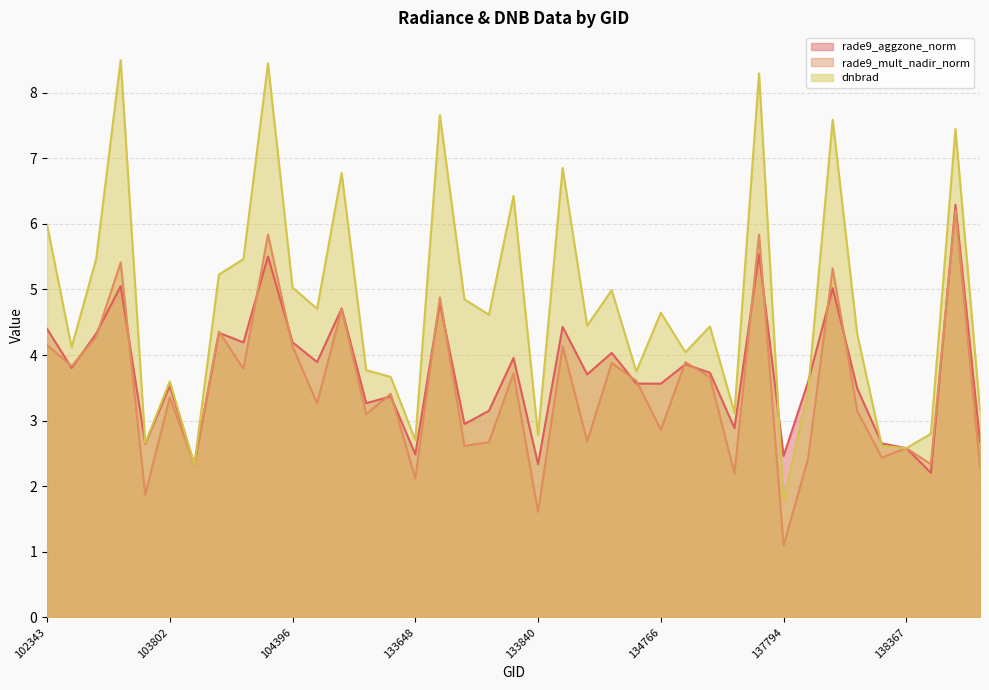

Which series changed the most between 103556 and 134766?

dnbrad